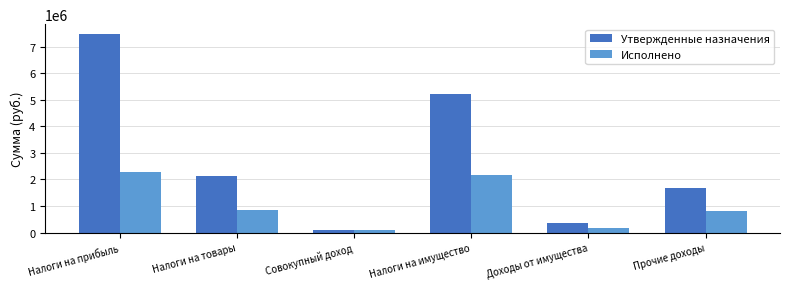

Is it true that Исполнено equals 2182318.8 at Налоги на имущество?

True